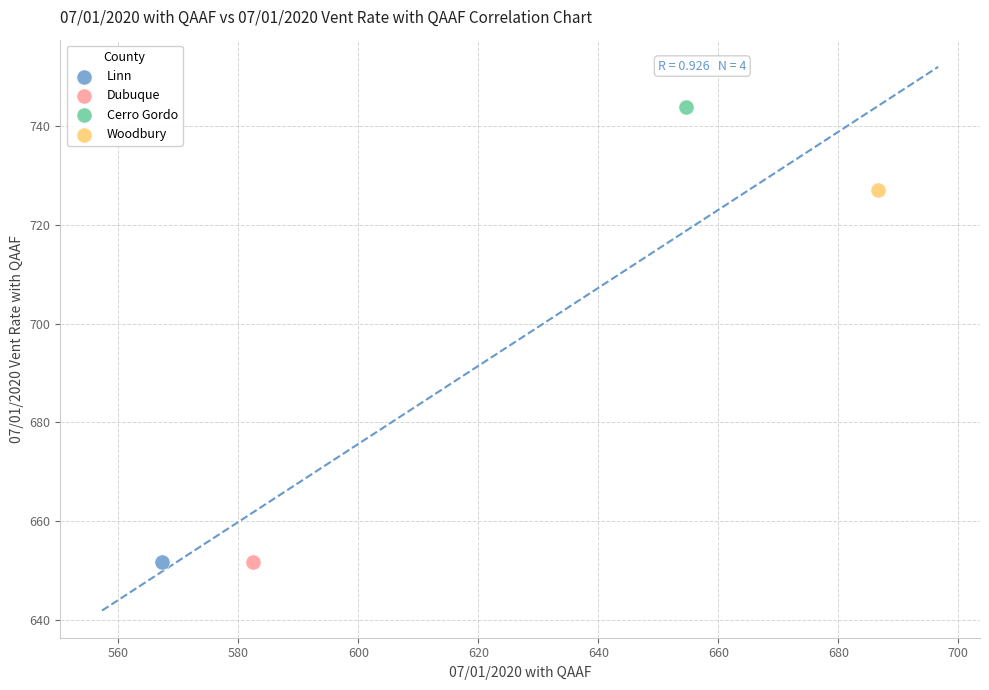

What are all the series names shown in the legend?

Linn, Dubuque, Cerro Gordo, Woodbury